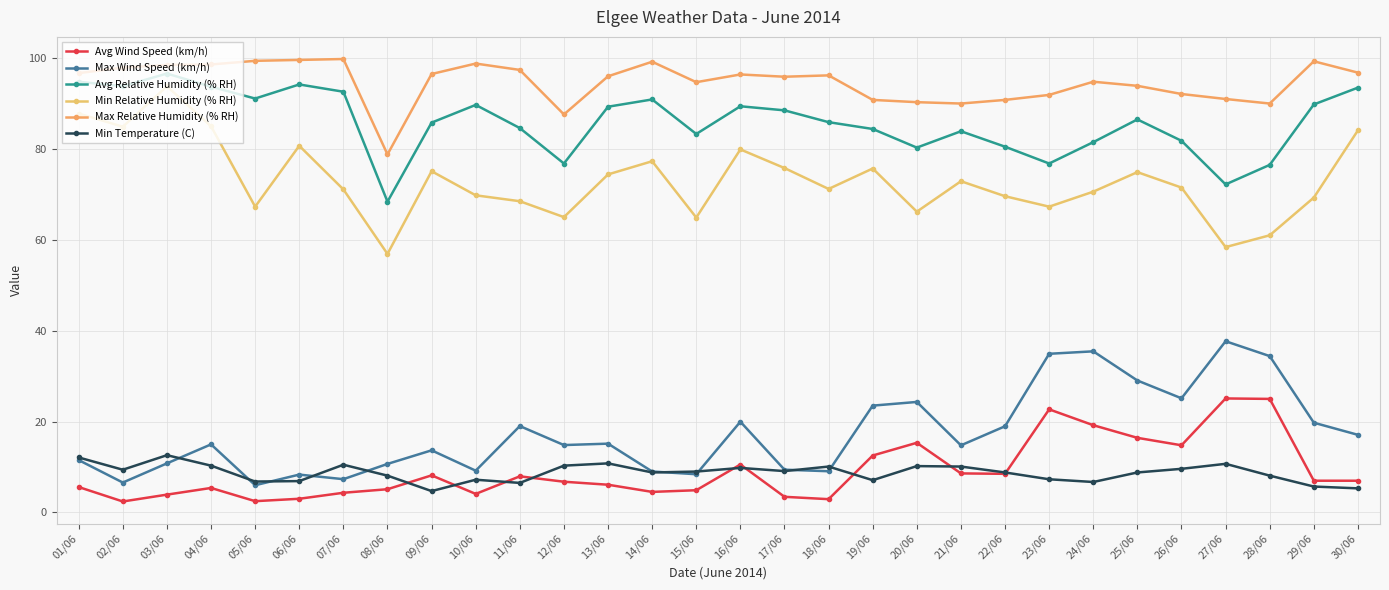

True or false: Max Wind Speed (km/h) and Min Relative Humidity (% RH) intersect in this chart.

False